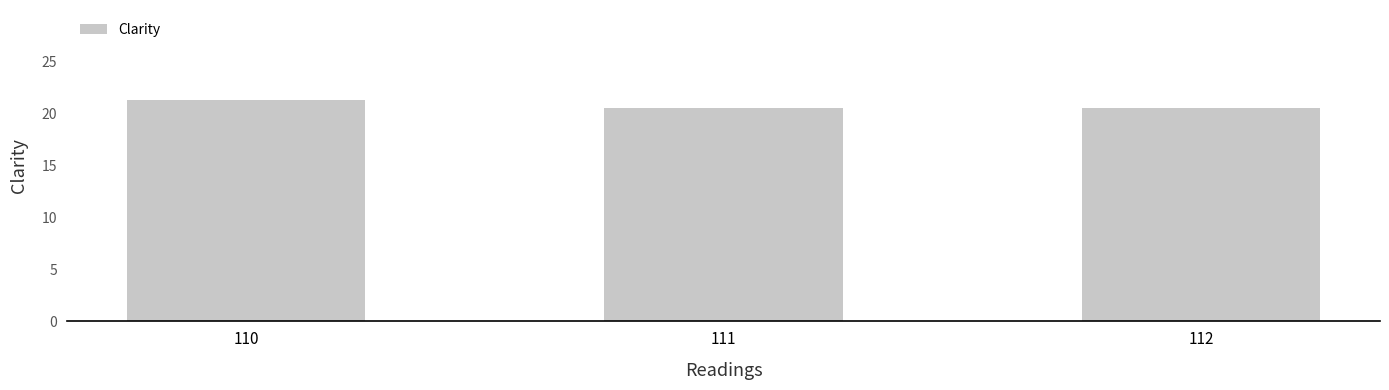

How many values are between 20 and 21?

2